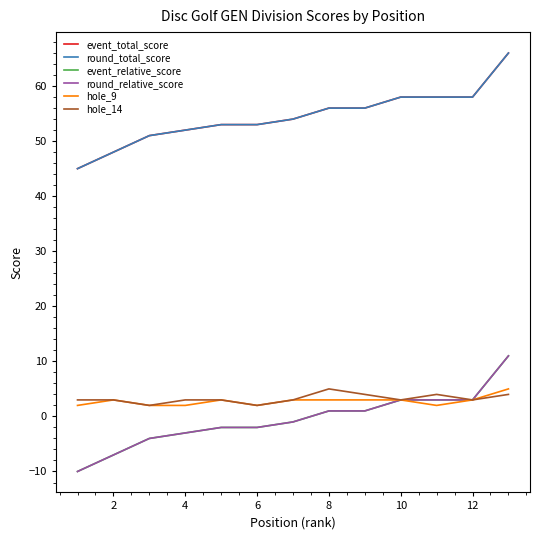

Is this an area chart (filled region under the line)?

No